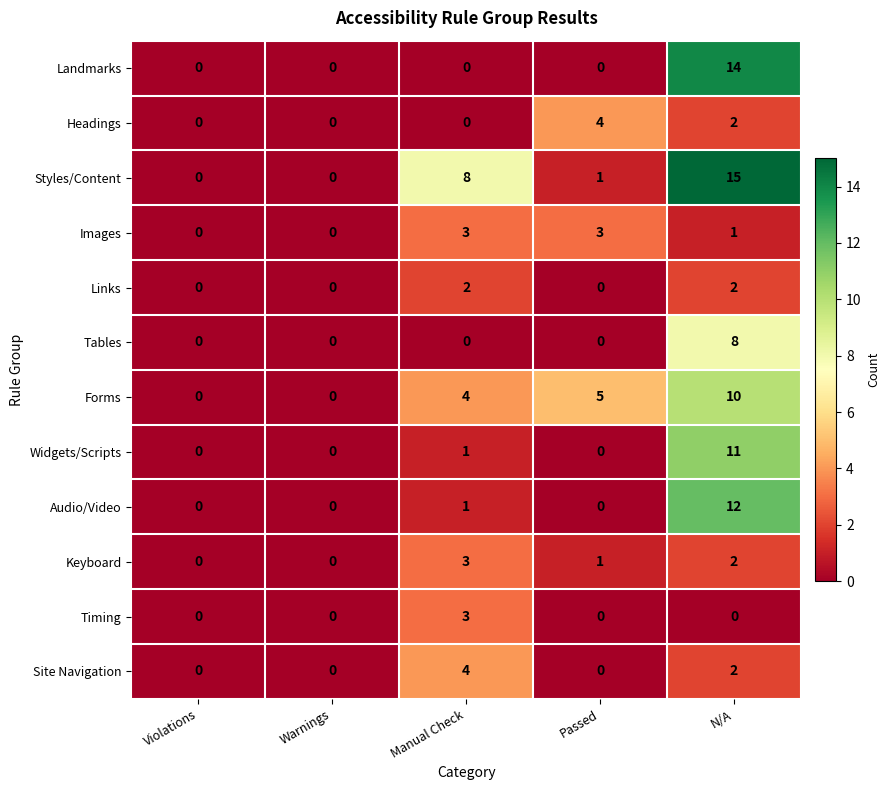

Between Manual Check and N/A, which series saw the biggest shift?

Landmarks